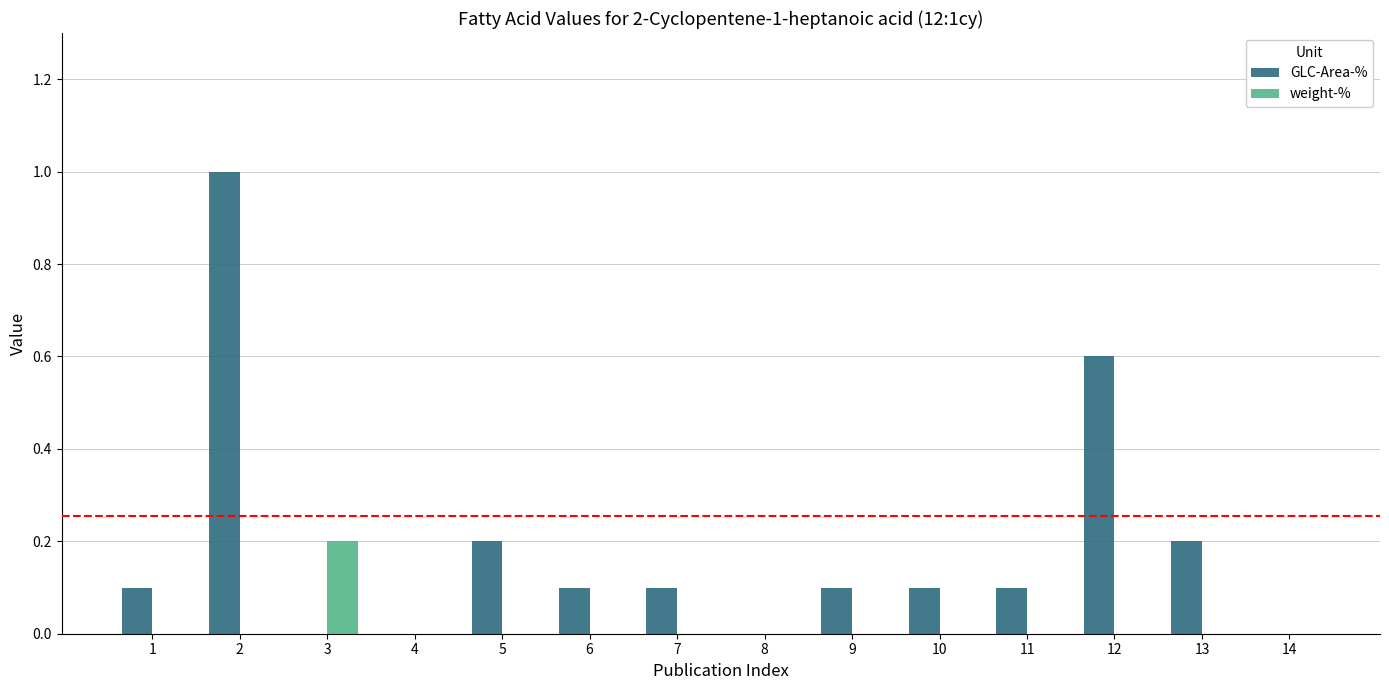

Which label corresponds to the largest value in the chart?

2